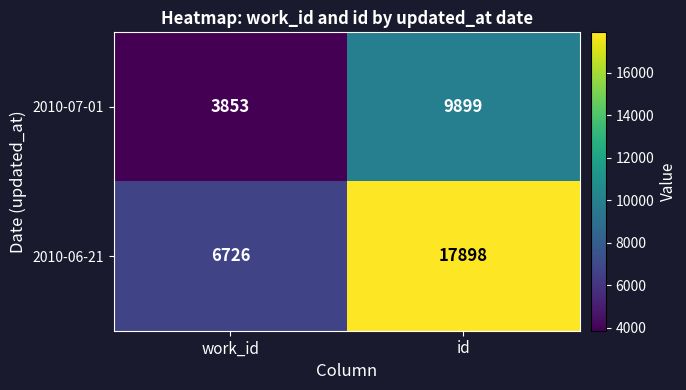

What is the difference between the maximum and minimum values in the 2010-06-21 series?

11172